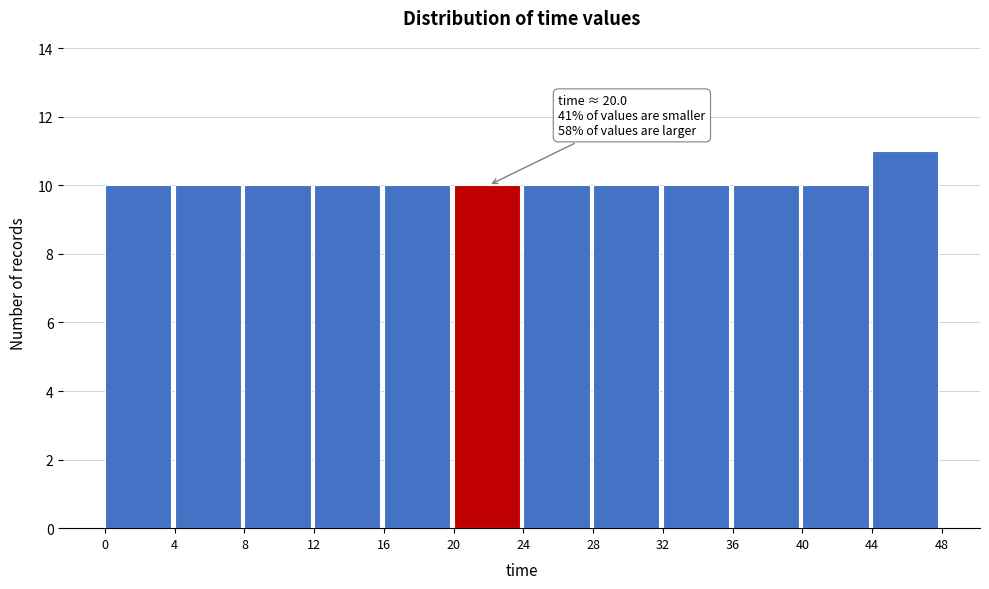

Over which range of the x-axis is the bar tallest?

44 to 48